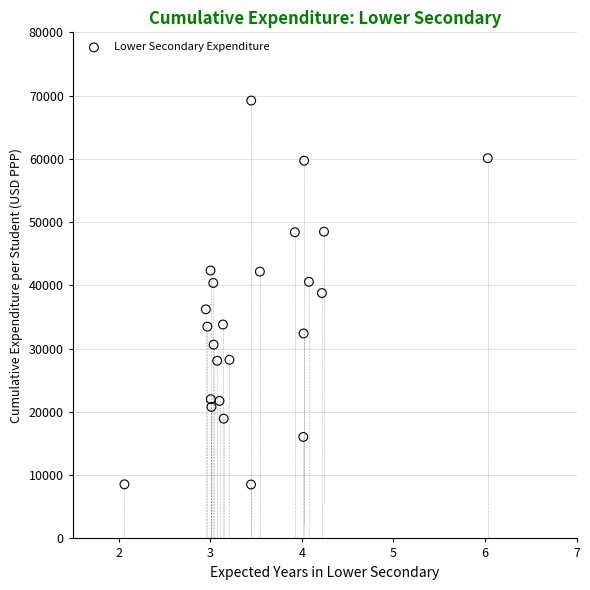

What is the range of X values (max minus min)?

4.0